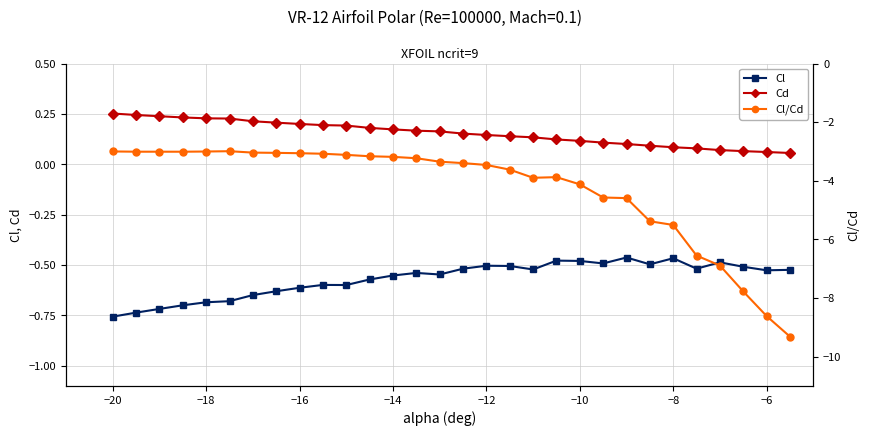

Reading left to right, list all the values displayed in this chart.

Cl: -0.8	-0.7	-0.7	-0.7	-0.7	-0.7	-0.6	-0.6	-0.6	-0.6	-0.6	-0.6	-0.6	-0.5	-0.5	-0.5	-0.5	-0.5	-0.5	-0.5	-0.5	-0.5	-0.5	-0.5	-0.5	-0.5	-0.5	-0.5	-0.5	-0.5
Cd: 0.3	0.2	0.2	0.2	0.2	0.2	0.2	0.2	0.2	0.2	0.2	0.2	0.2	0.2	0.2	0.2	0.1	0.1	0.1	0.1	0.1	0.1	0.1	0.1	0.1	0.1	0.1	0.1	0.1	0.1
Cl/Cd: -3.0	-3.0	-3.0	-3.0	-3.0	-3.0	-3.0	-3.0	-3.1	-3.1	-3.1	-3.2	-3.2	-3.2	-3.3	-3.4	-3.5	-3.6	-3.9	-3.9	-4.1	-4.6	-4.6	-5.4	-5.5	-6.6	-6.9	-7.8	-8.6	-9.3